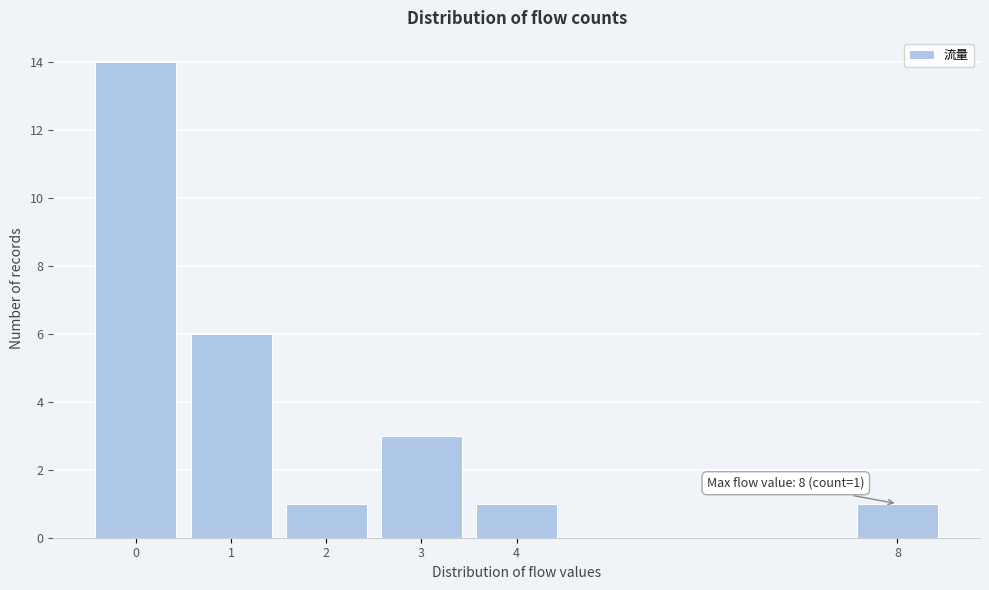

Which range on the x-axis has the tallest bar?

-0.5 to 0.5